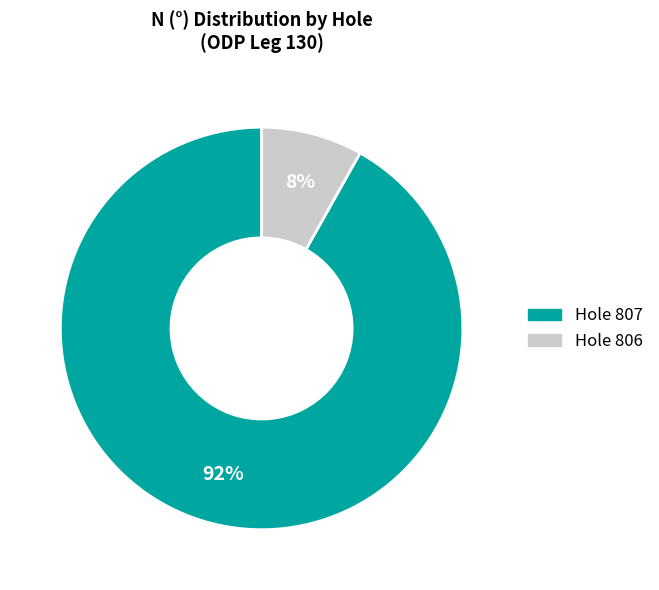

To the nearest percent, what is the average slice percentage?

50%